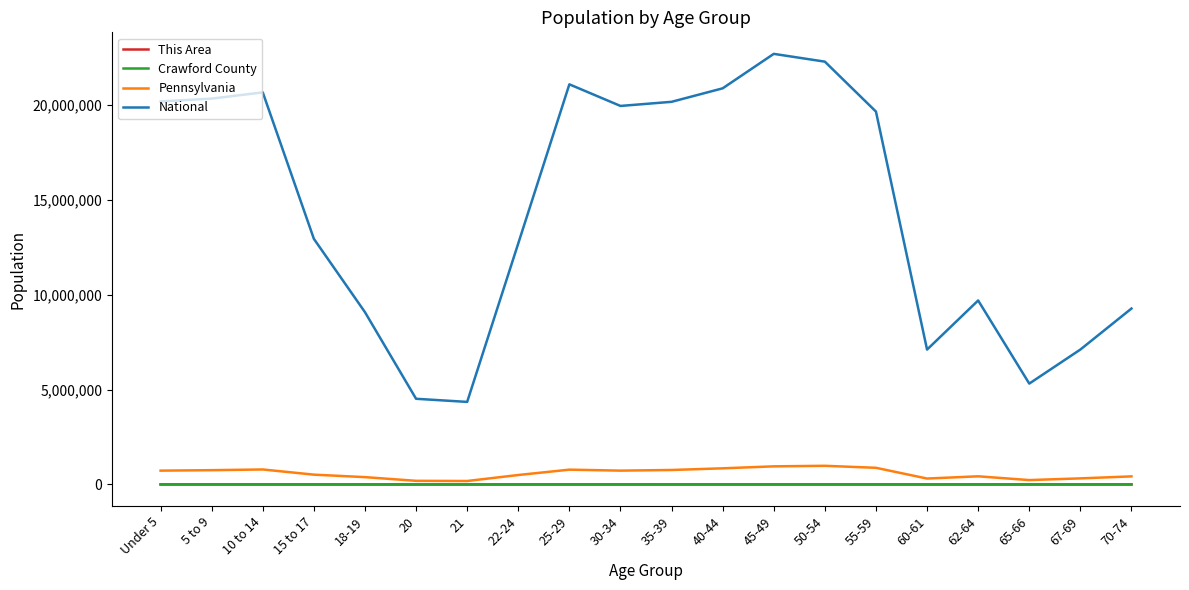

Where does the Crawford County series first go above 4558?

Under 5